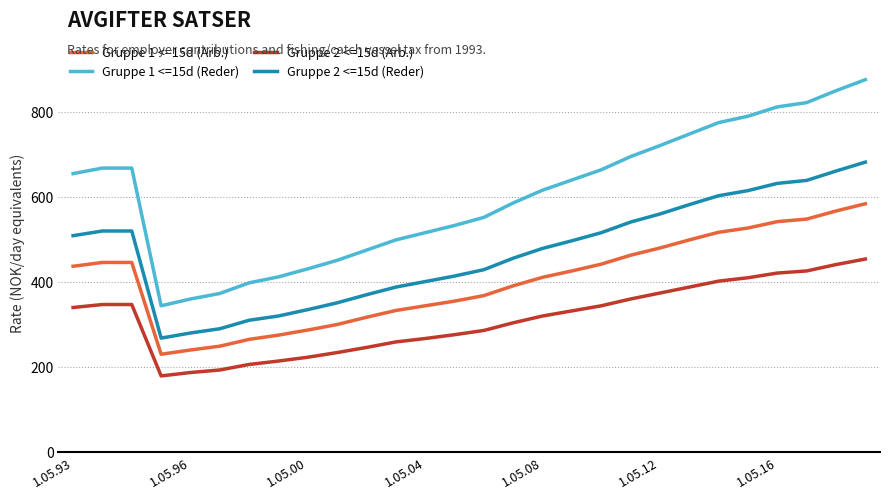

What is the highest value of the Gruppe 1 <=15d (Reder) series?

876